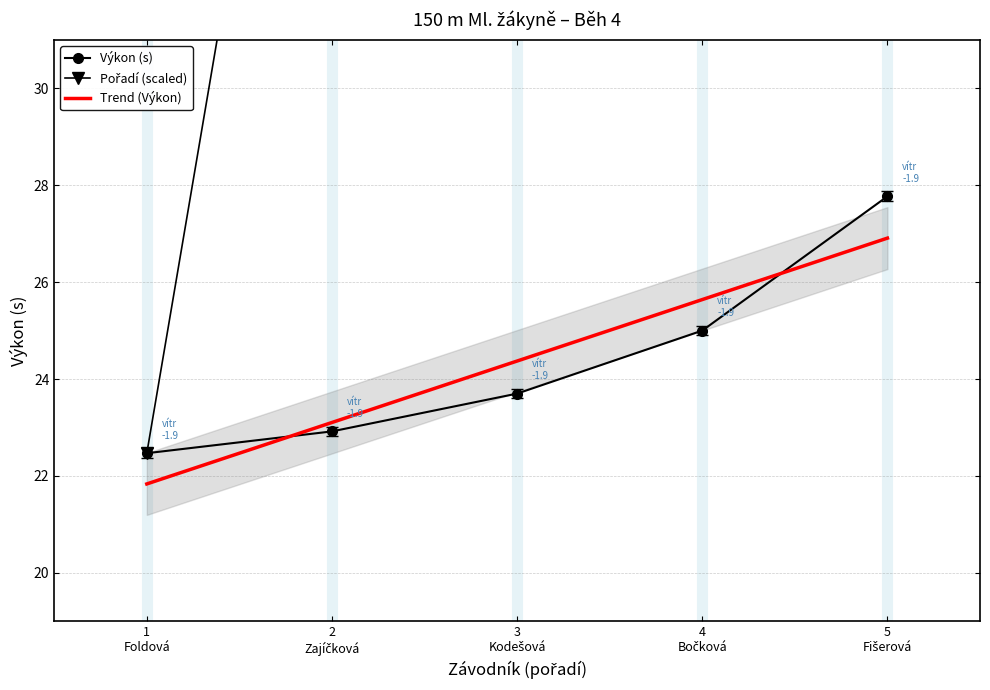

What is the minimum value for Výkon (s)?

22.5